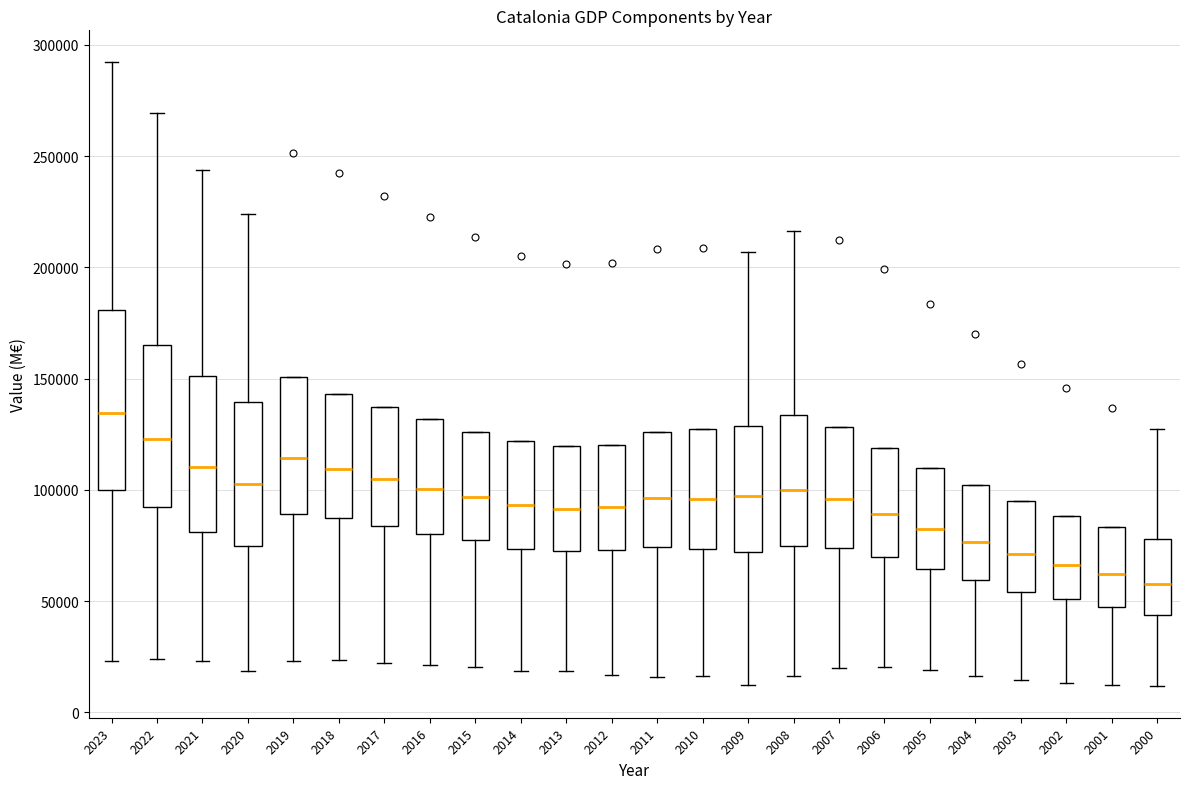

Reading left to right, transcribe this box plot: for each box, give where its median line is, the range the box spans, and where its two whiskers end, as read against the y-axis. The values are not printed on the chart, so give them approximately, as read against the axis.

2023: median 135000, box 100000 to 180000, whiskers 25000 to 290000
2022: median 125000, box 90000 to 165000, whiskers 25000 to 270000
2021: median 110000, box 80000 to 150000, whiskers 25000 to 245000
2020: median 105000, box 75000 to 140000, whiskers 20000 to 225000
2019: median 115000, box 90000 to 150000, whiskers 25000 to 150000
2018: median 110000, box 90000 to 145000, whiskers 25000 to 145000
2017: median 105000, box 85000 to 135000, whiskers 20000 to 135000
2016: median 100000, box 80000 to 130000, whiskers 20000 to 130000
2015: median 95000, box 75000 to 125000, whiskers 20000 to 125000
2014: median 95000, box 75000 to 120000, whiskers 20000 to 120000
2013: median 90000, box 75000 to 120000, whiskers 20000 to 120000
2012: median 90000, box 75000 to 120000, whiskers 15000 to 120000
2011: median 95000, box 75000 to 125000, whiskers 15000 to 125000
2010: median 95000, box 75000 to 125000, whiskers 15000 to 125000
2009: median 95000, box 70000 to 130000, whiskers 10000 to 205000
2008: median 100000, box 75000 to 135000, whiskers 15000 to 215000
2007: median 95000, box 75000 to 130000, whiskers 20000 to 130000
2006: median 90000, box 70000 to 120000, whiskers 20000 to 120000
2005: median 80000, box 65000 to 110000, whiskers 20000 to 110000
2004: median 75000, box 60000 to 100000, whiskers 15000 to 100000
2003: median 70000, box 55000 to 95000, whiskers 15000 to 95000
2002: median 65000, box 50000 to 90000, whiskers 15000 to 90000
2001: median 60000, box 50000 to 85000, whiskers 15000 to 85000
2000: median 60000, box 45000 to 80000, whiskers 10000 to 130000